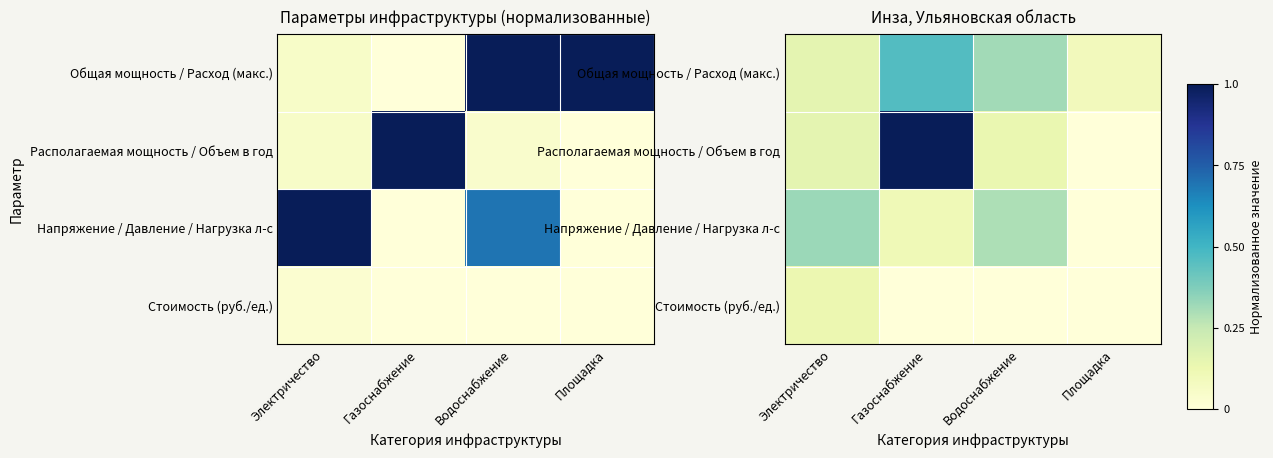

Which series has the largest total across all categories?

Располагаемая мощность / Объем в год